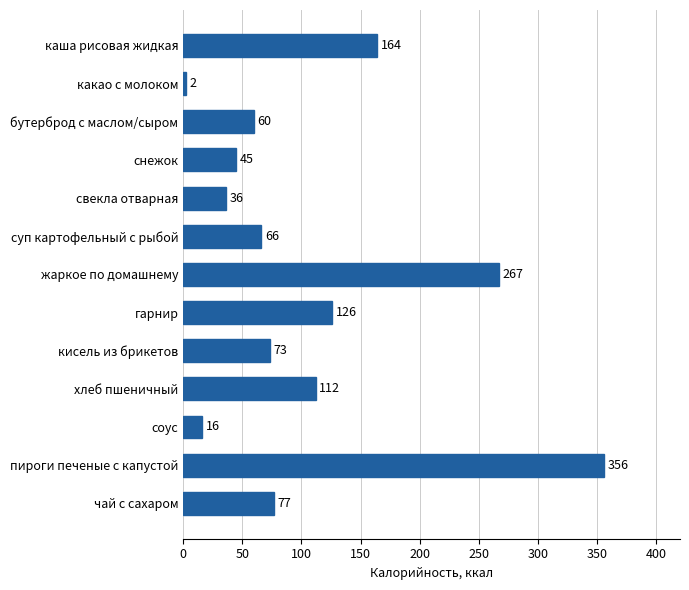

The chart shows a value of 52.3 at свекла отварная. True or false?

False